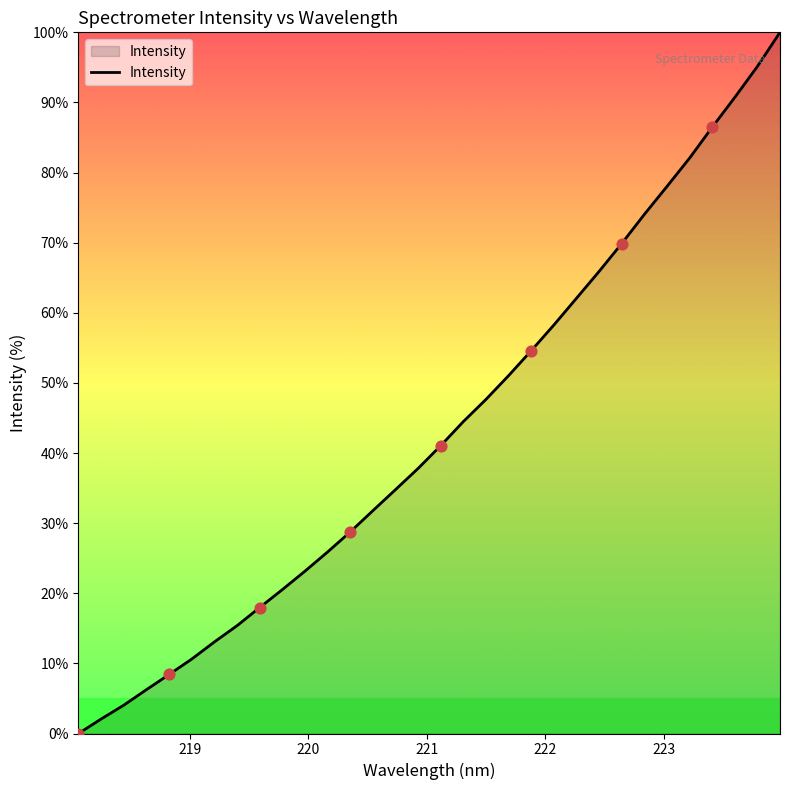

What is the maximum value shown in the chart?

100.0